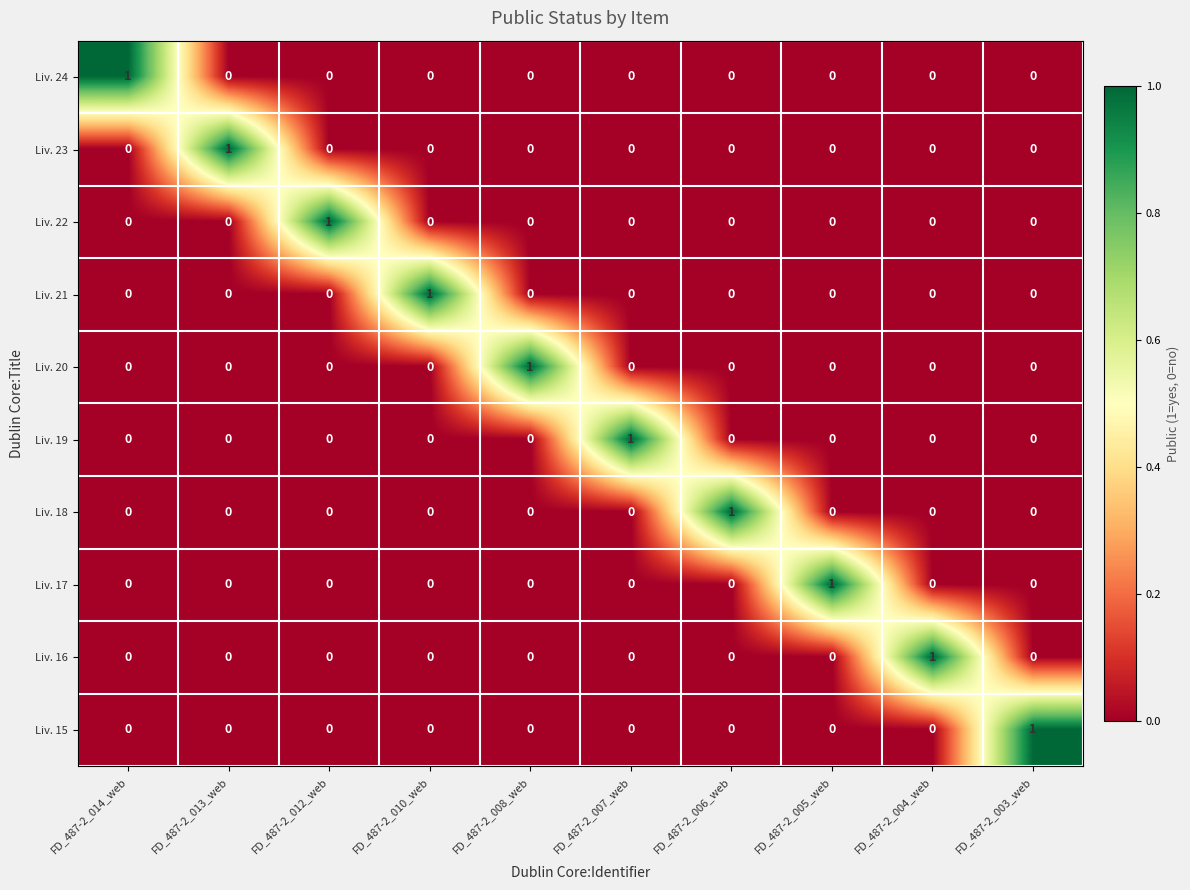

Count the number of categories in the chart.

10